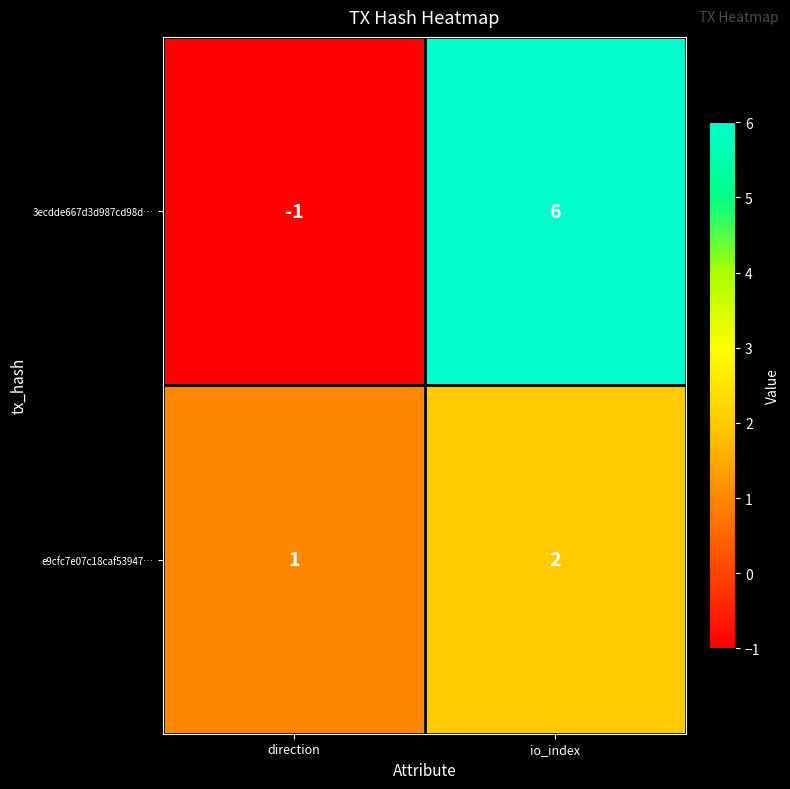

What is the maximum value shown in the chart?

6